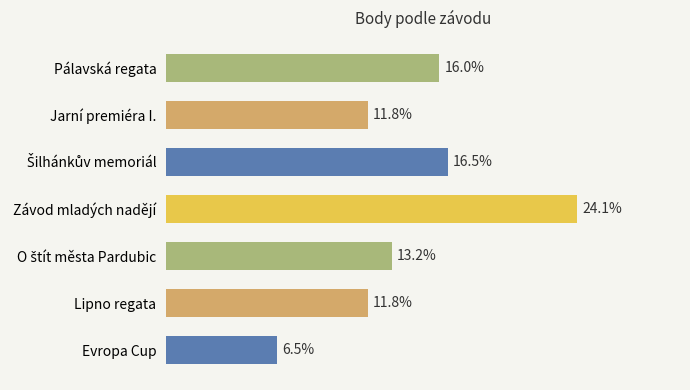

Rank the categories by value from lowest to highest.

Evropa Cup, Jarní premiéra I., Lipno regata, O štít města Pardubic, Pálavská regata, Šilhánkův memoriál, Závod mladých nadějí